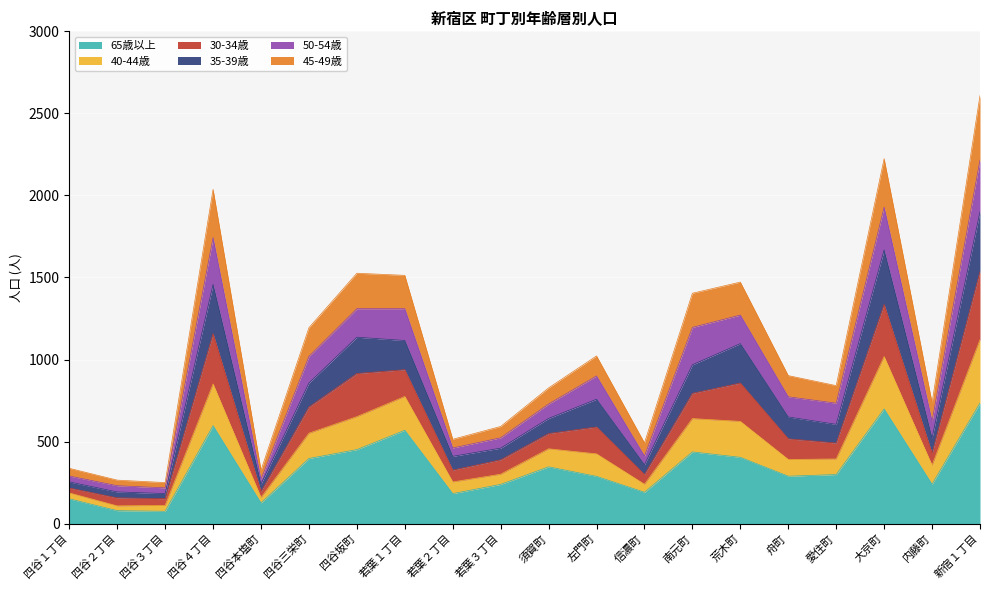

Which label corresponds to the largest value in the chart?

新宿１丁目